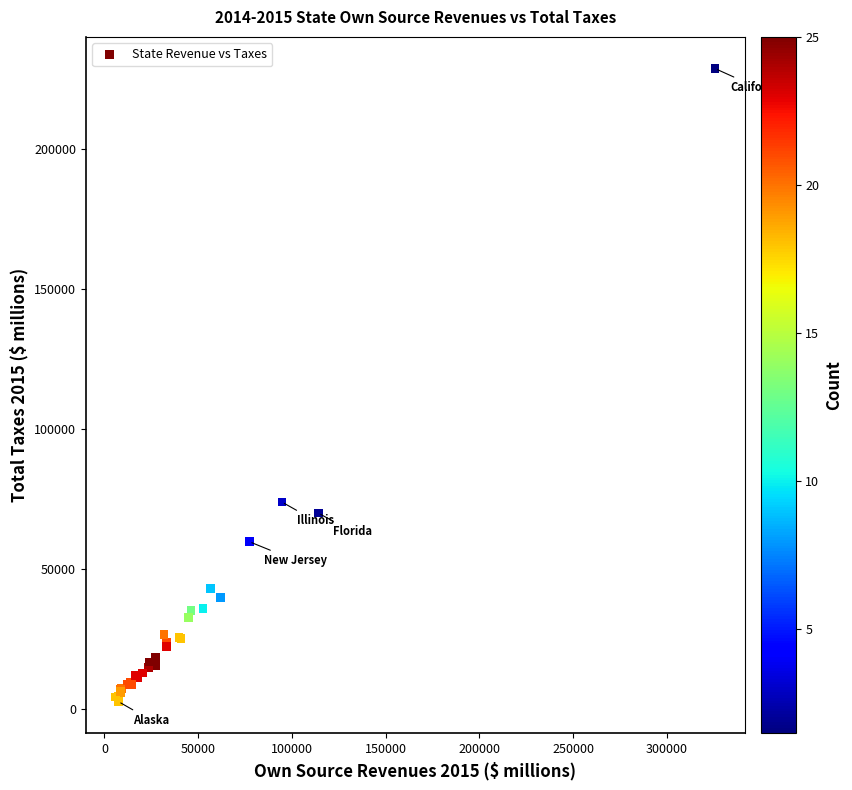

What Y value in the scatter plot is closest to 115624?

73838.2